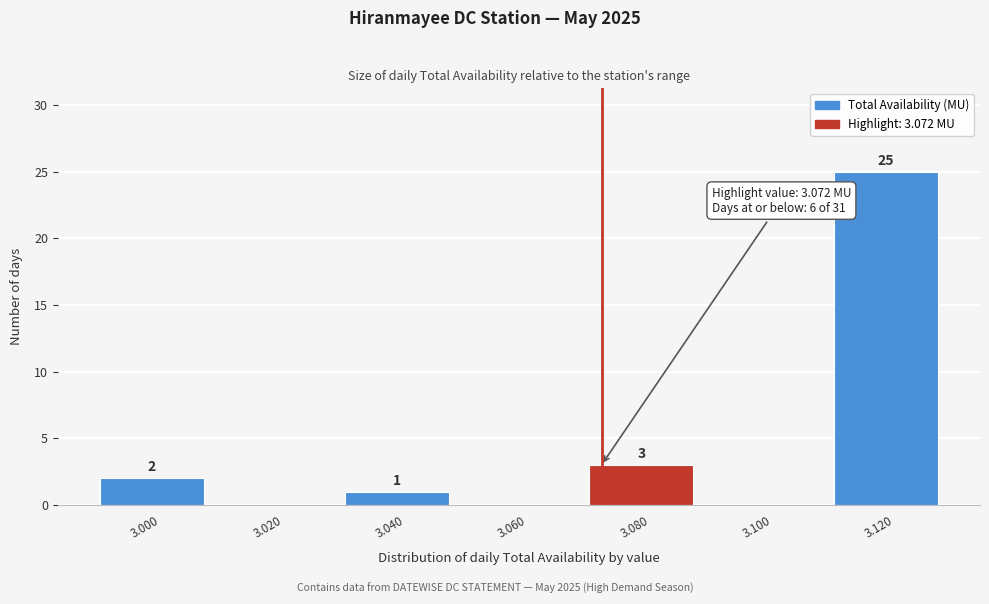

Over which range of the x-axis is the bar tallest?

3.11 to 3.13